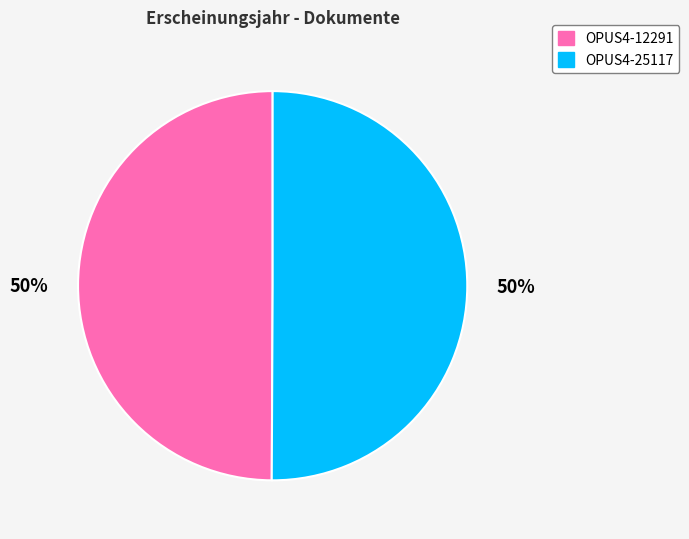

Is it true that OPUS4-12291 is 50% of the pie?

True